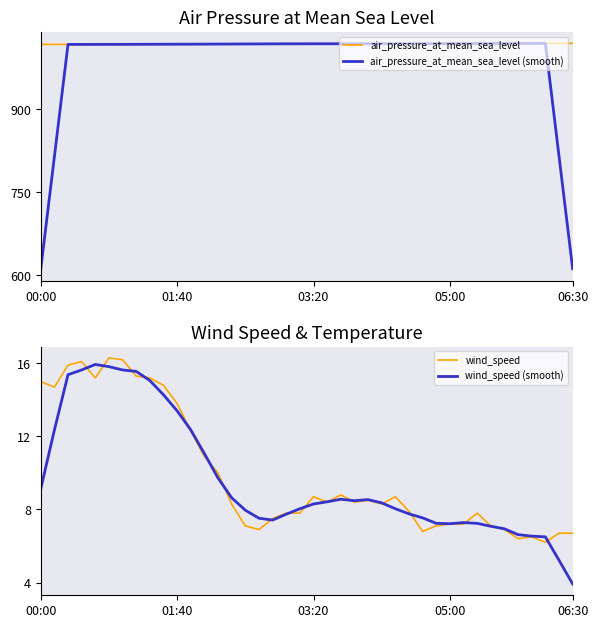

Where does the air_pressure_at_mean_sea_level (smooth) series first go above 1018?

01:40